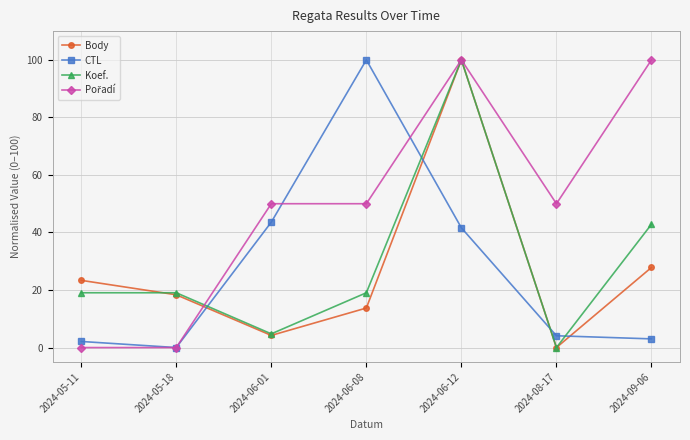

How many lines are shown in the chart?

4